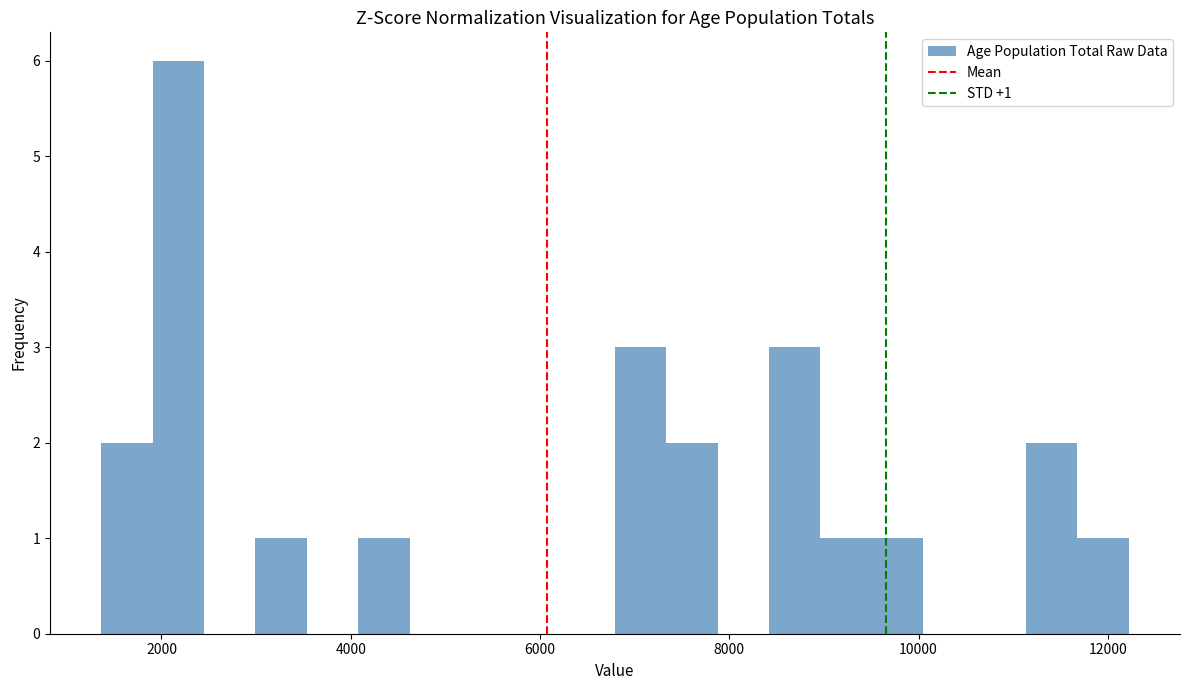

Read against the x-axis, roughly where is the centre of the tallest bar?

2200